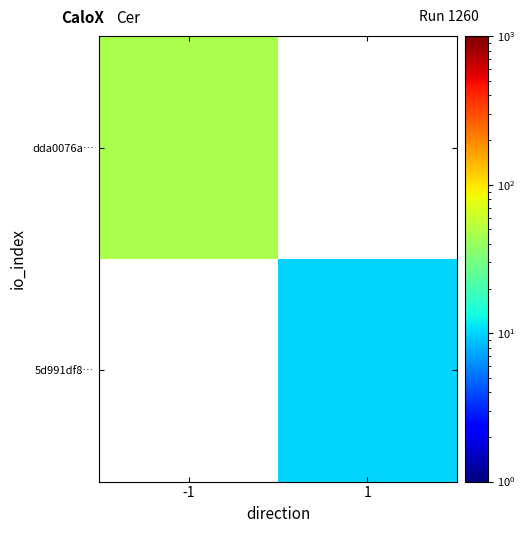

At which label is dda0076a… closest to 47?

-1